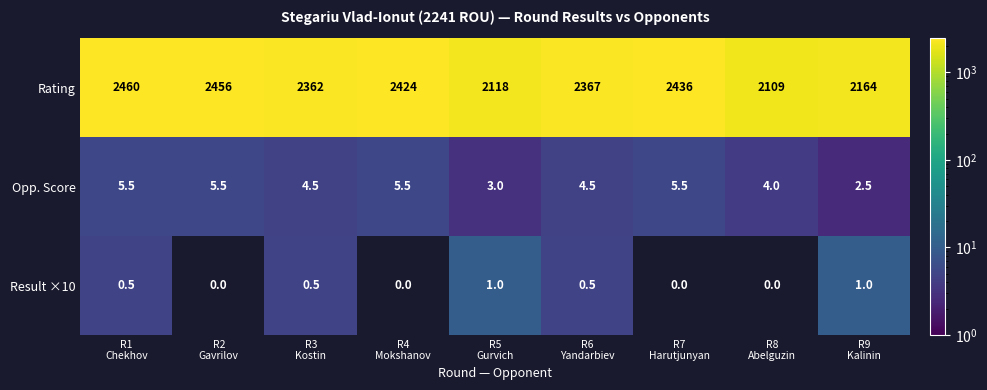

What is the difference between the second highest and minimum values in the Rating series?

347.0